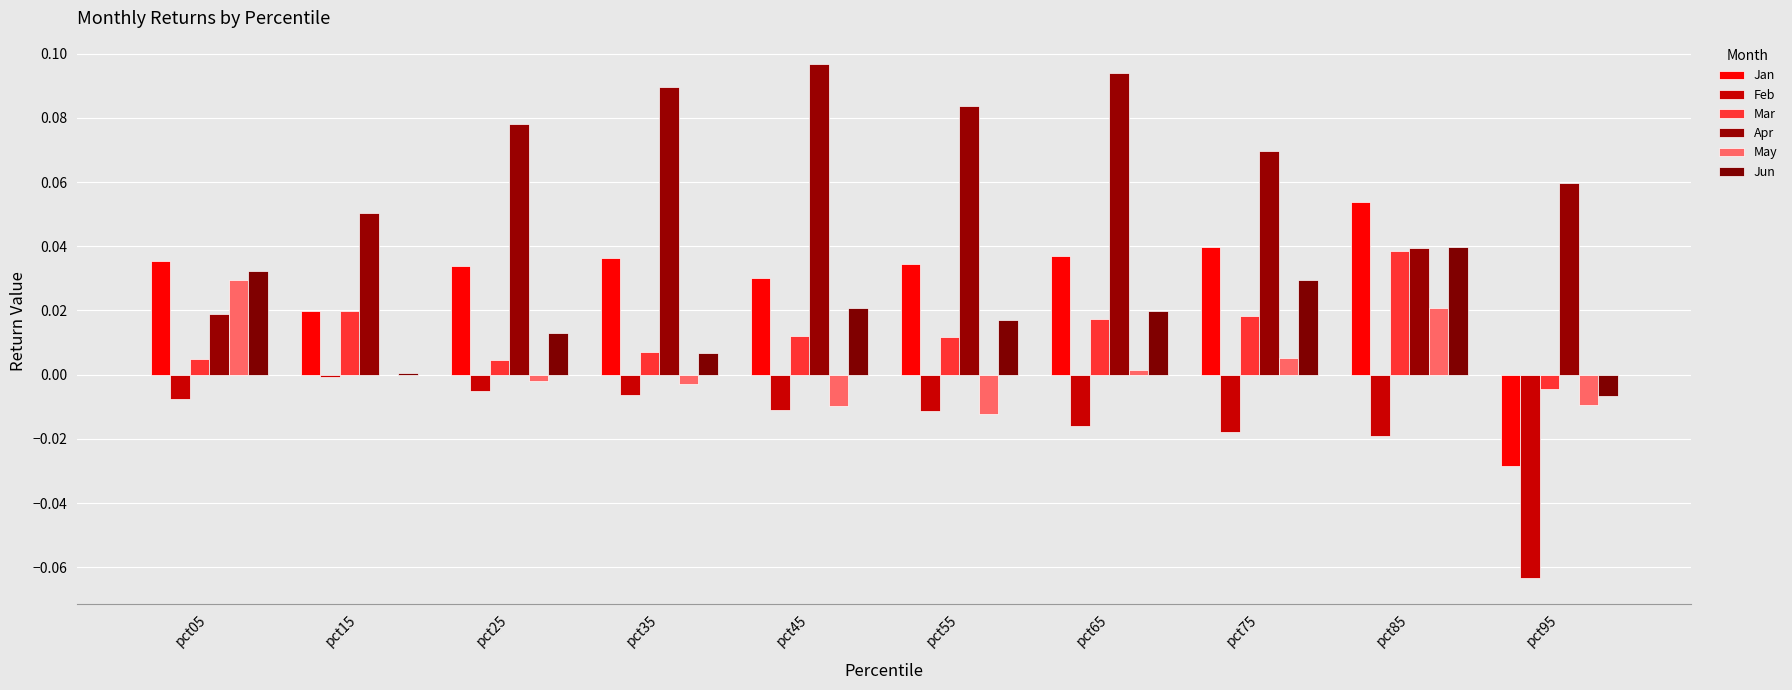

True or false: Mar has a value of 0.0 at pct85.

False